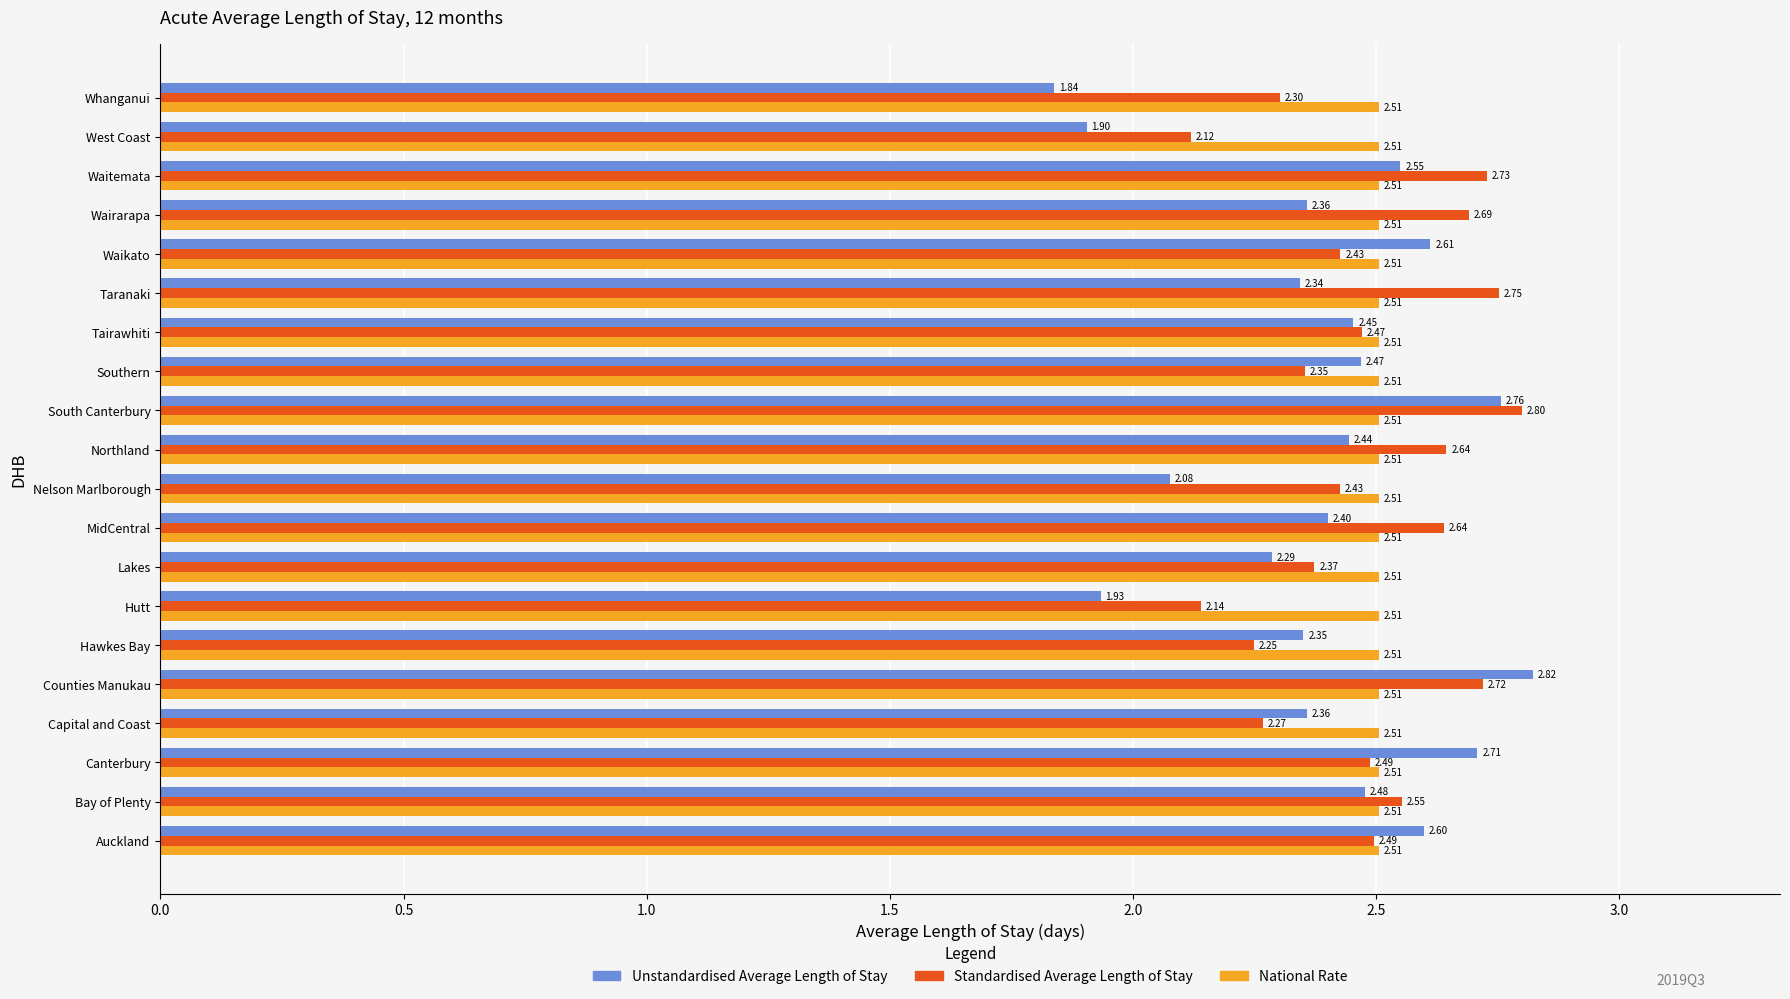

Is the value of Standardised Average Length of Stay at Capital and Coast greater than the value of Unstandardised Average Length of Stay at Waitemata?

No